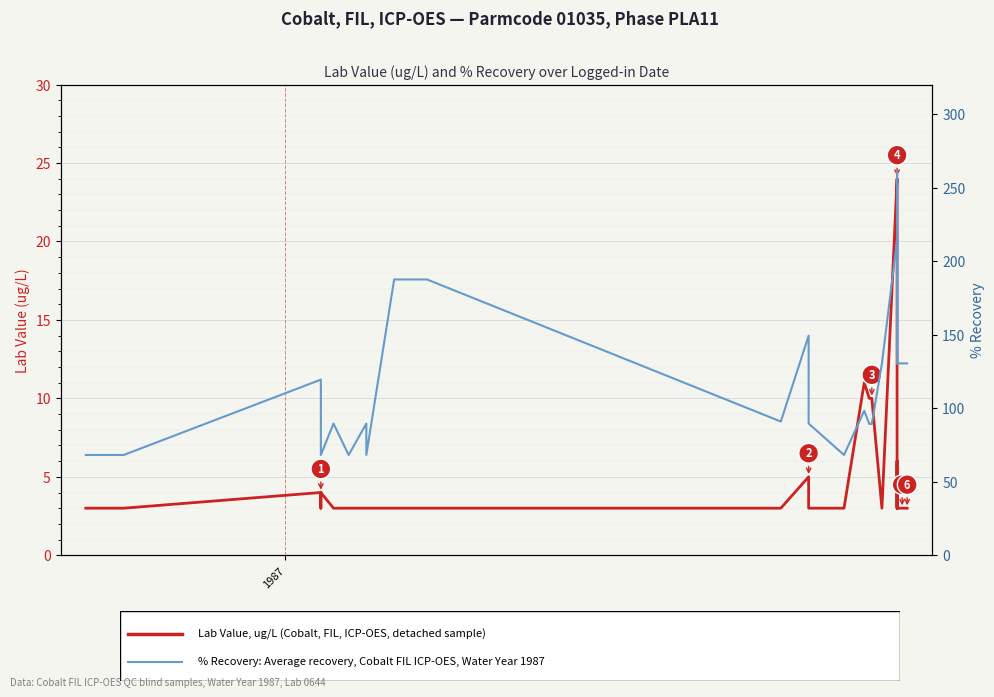

What are all the series names shown in the legend?

Lab Value, ug/L (Cobalt, FIL, ICP-OES), % Recovery (Cobalt FIL ICP-OES)